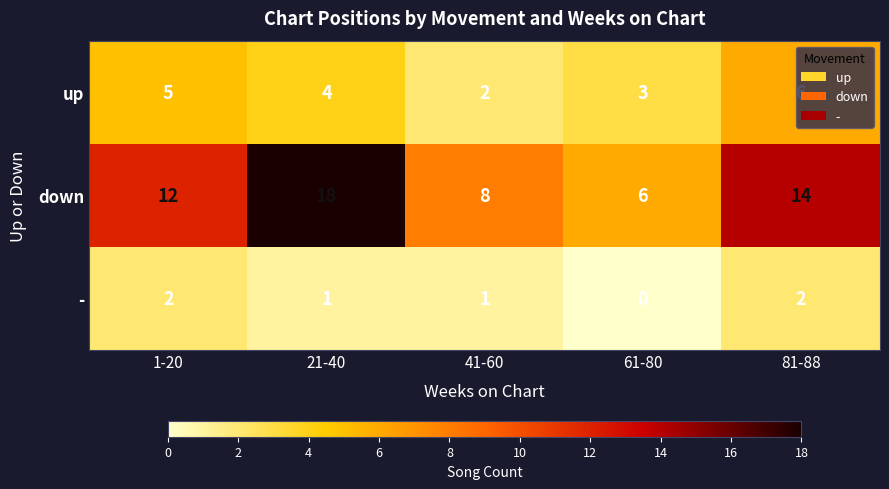

Rank the series at 41-60 from highest to lowest value.

down, up, -